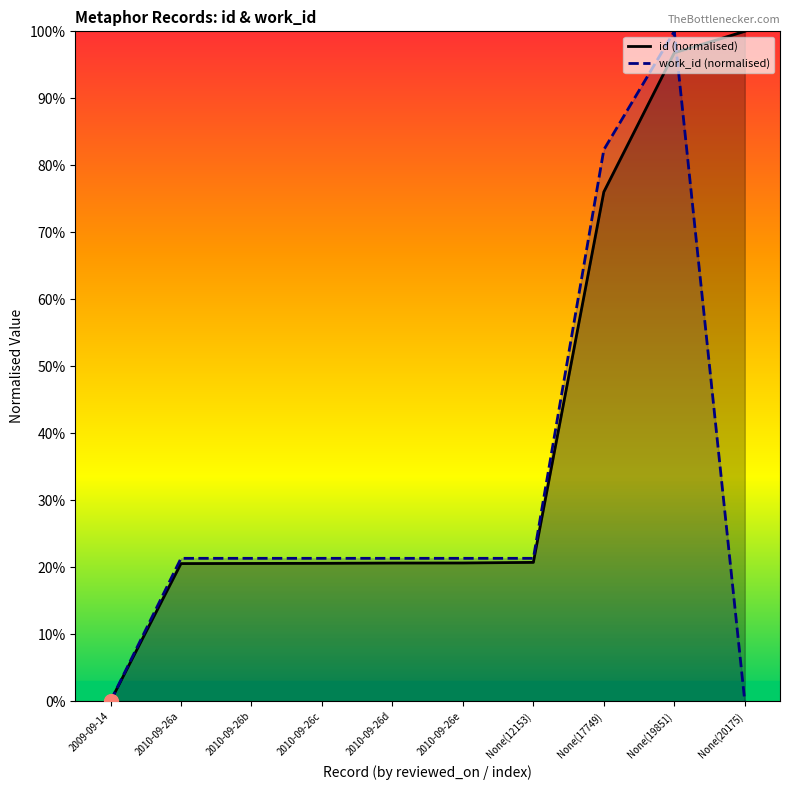

How many positive values does the work_id series have?

8